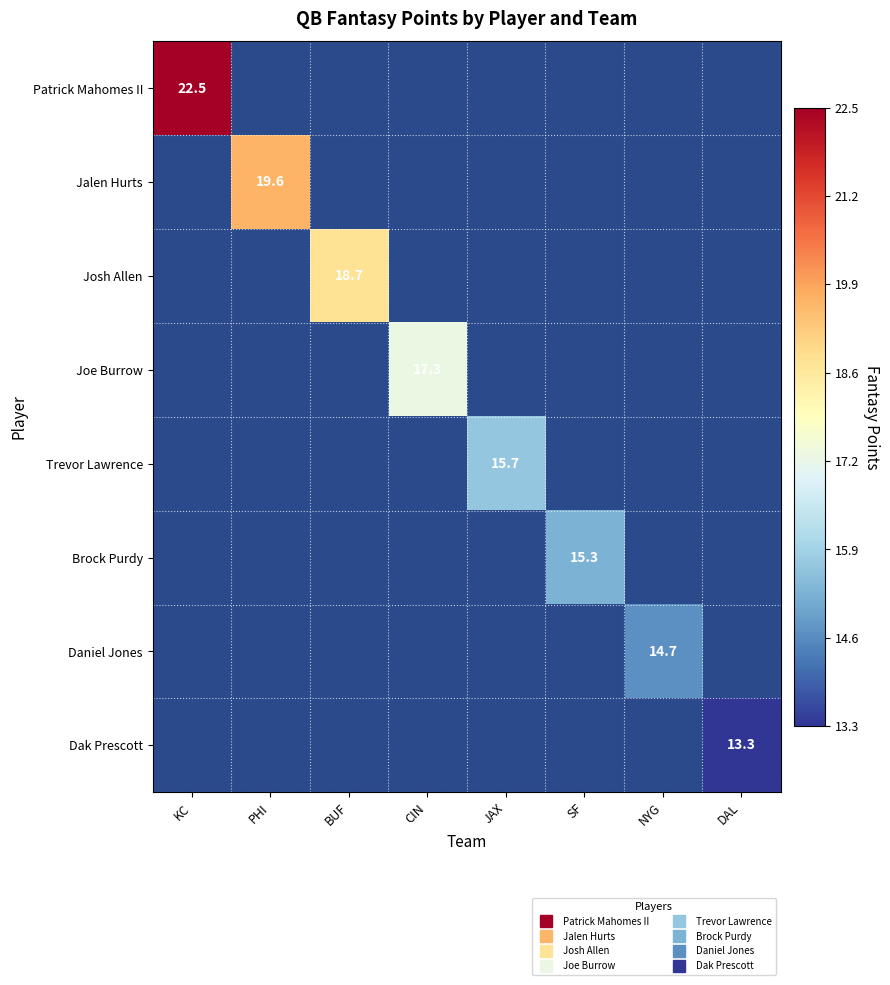

Which category has the lowest value across all series?

DAL